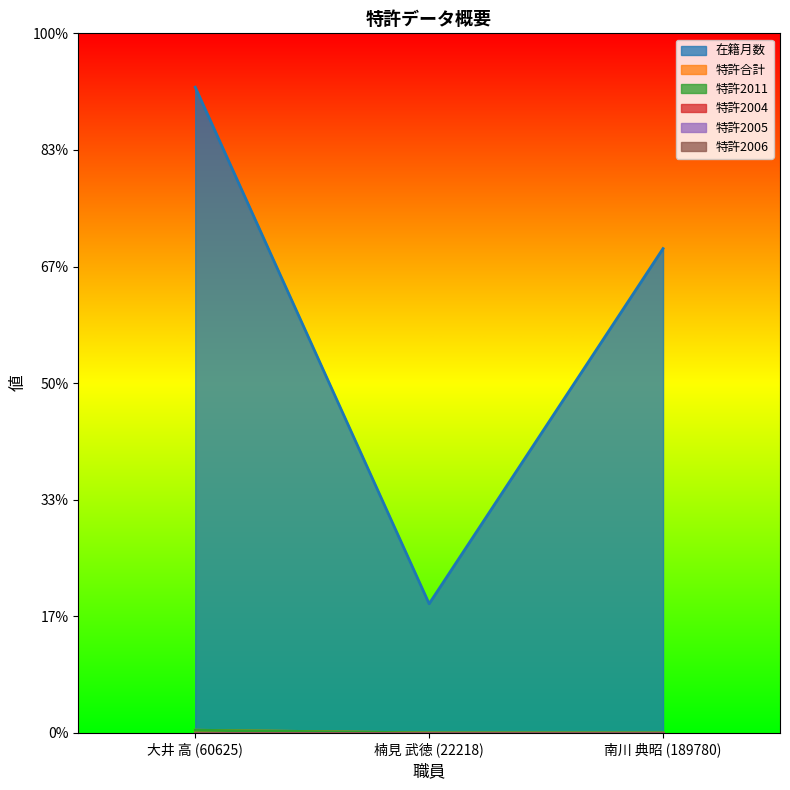

Is it true that 特許合計 equals 0 at 南川 典昭 (189780)?

False